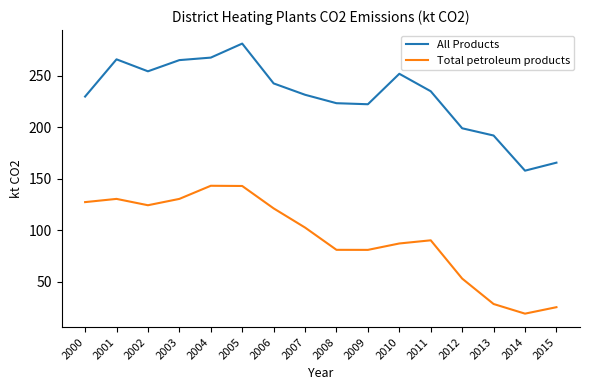

At which category does Total petroleum products reach its first local valley?

2002